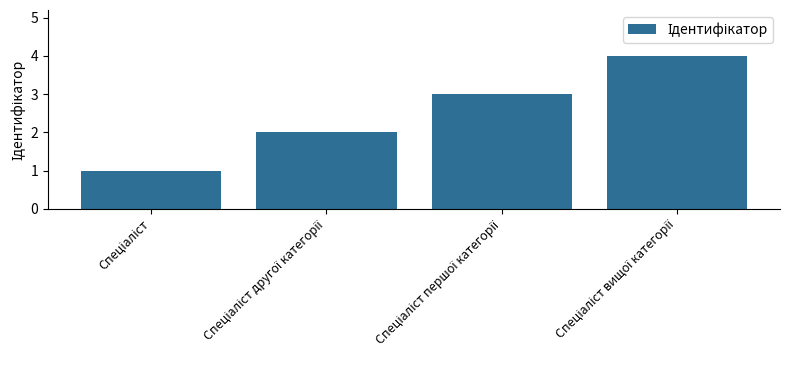

What is the difference between the maximum and minimum values?

3